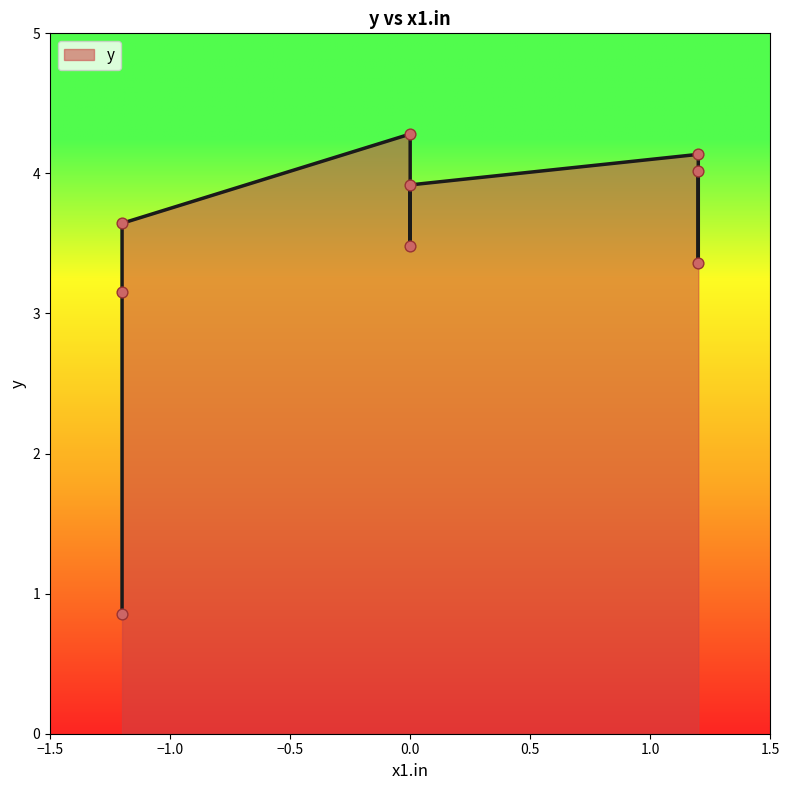

Between 1.2/0 and -1.2/0, which is larger?

1.2/0